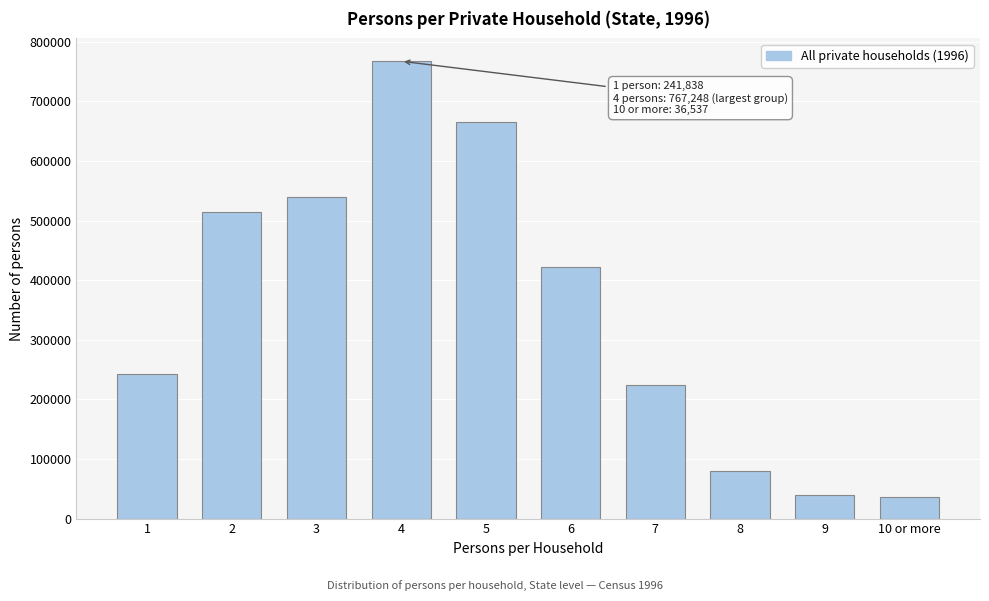

What is the average value?

352855